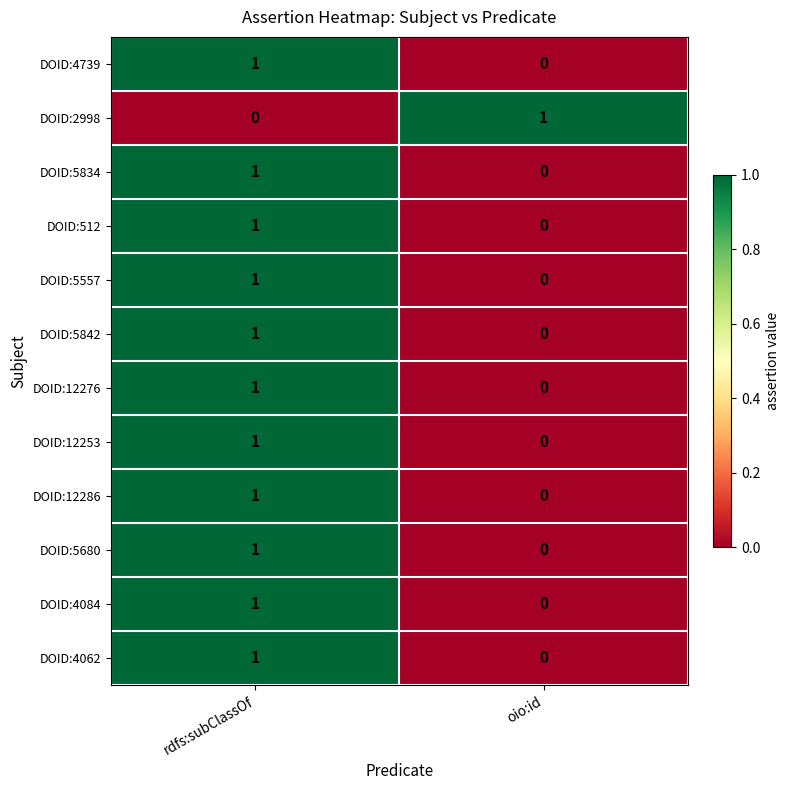

Reading right to left, what are all the values shown in this chart?

DOID:4739: 0	1
DOID:2998: 1	0
DOID:5834: 0	1
DOID:512: 0	1
DOID:5557: 0	1
DOID:5842: 0	1
DOID:12276: 0	1
DOID:12253: 0	1
DOID:12286: 0	1
DOID:5680: 0	1
DOID:4084: 0	1
DOID:4062: 0	1